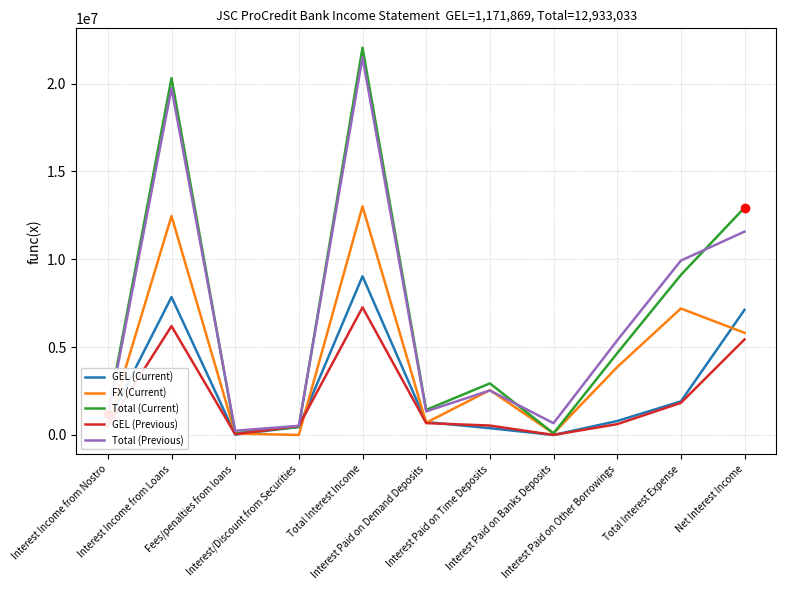

The Total (Current) series shows 2934284.0 at Interest Paid on Time Deposits. True or false?

True